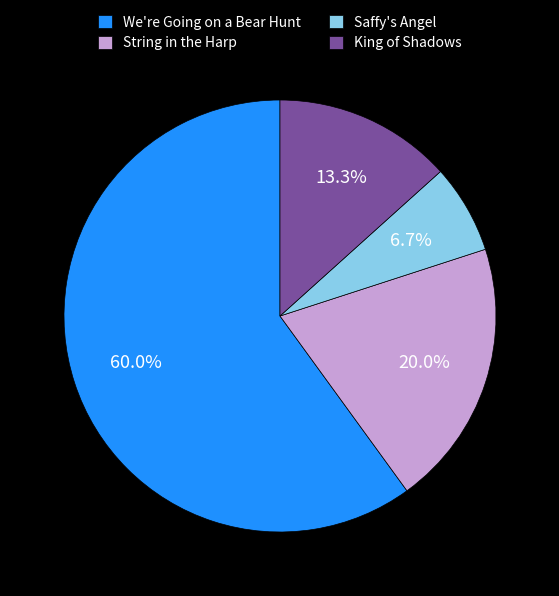

Rank the categories by value from highest to lowest.

We're Going on a Bear Hunt, String in the Harp, King of Shadows, Saffy's Angel